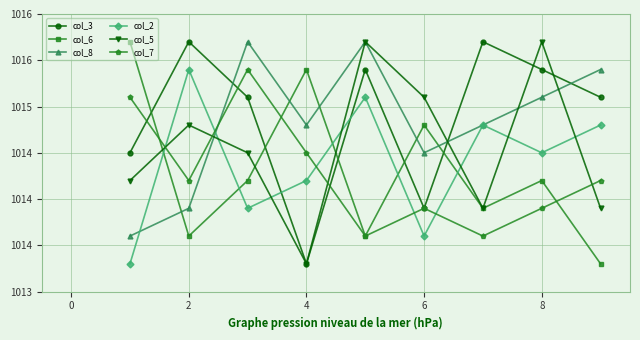

Which series has the largest total across all categories?

col_3